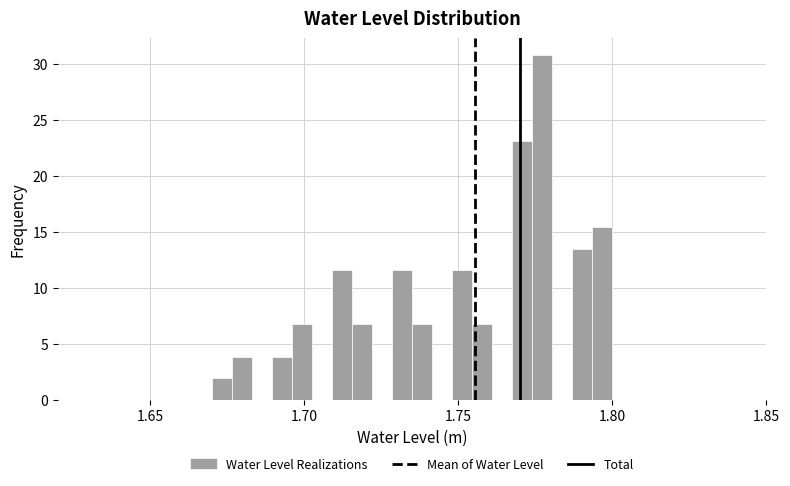

Around what value on the x-axis is the tallest bar? Give the approximate position of its centre, as read against the axis.

1.775